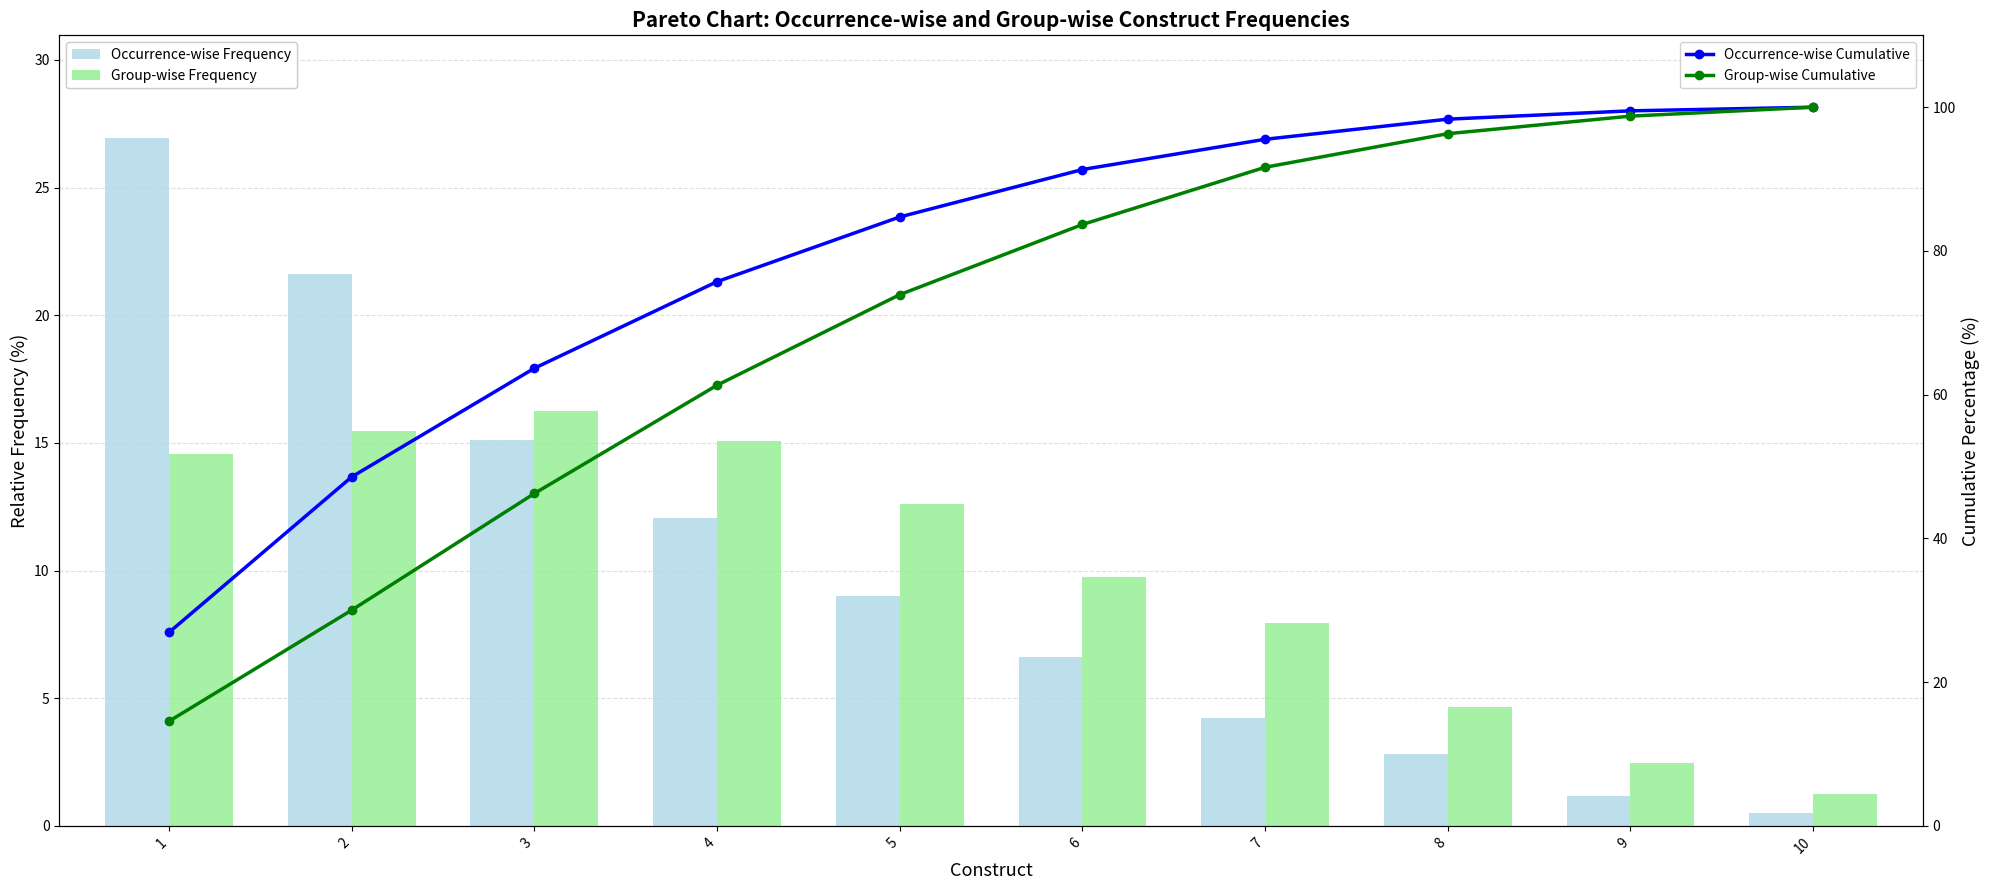

Reading left to right, transcribe all the data shown in this chart.

Occurrence-wise Frequency: 1=26.9	2=21.6	3=15.1	4=12.0	5=9.0	6=6.6	7=4.2	8=2.8	9=1.2	10=0.5
Group-wise Frequency: 1=14.6	2=15.5	3=16.2	4=15.1	5=12.6	6=9.8	7=8.0	8=4.7	9=2.4	10=1.2
Occurrence-wise Cumulative: 1=26.9	2=48.6	3=63.7	4=75.7	5=84.7	6=91.3	7=95.5	8=98.3	9=99.5	10=100.0
Group-wise Cumulative: 1=14.6	2=30.0	3=46.3	4=61.3	5=73.9	6=83.7	7=91.6	8=96.3	9=98.8	10=100.0